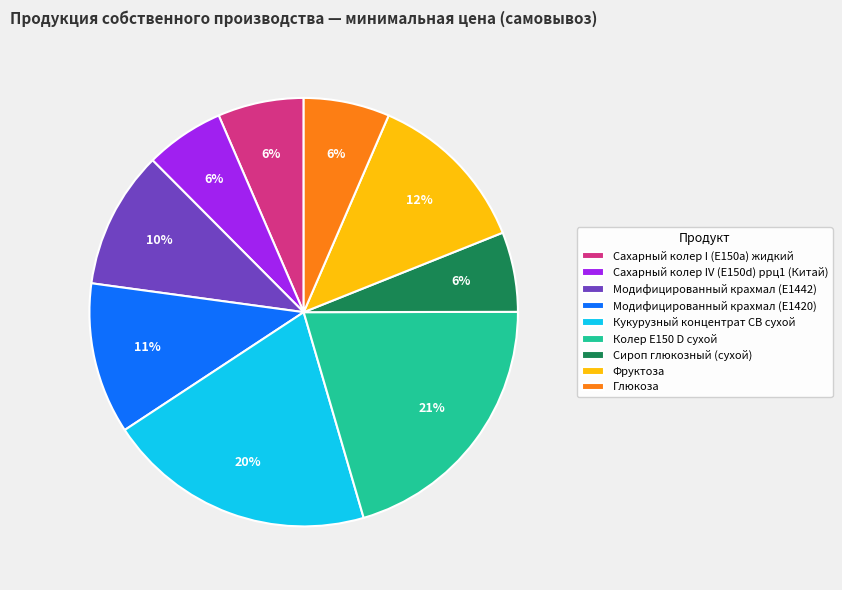

Count the number of slices in the pie.

9